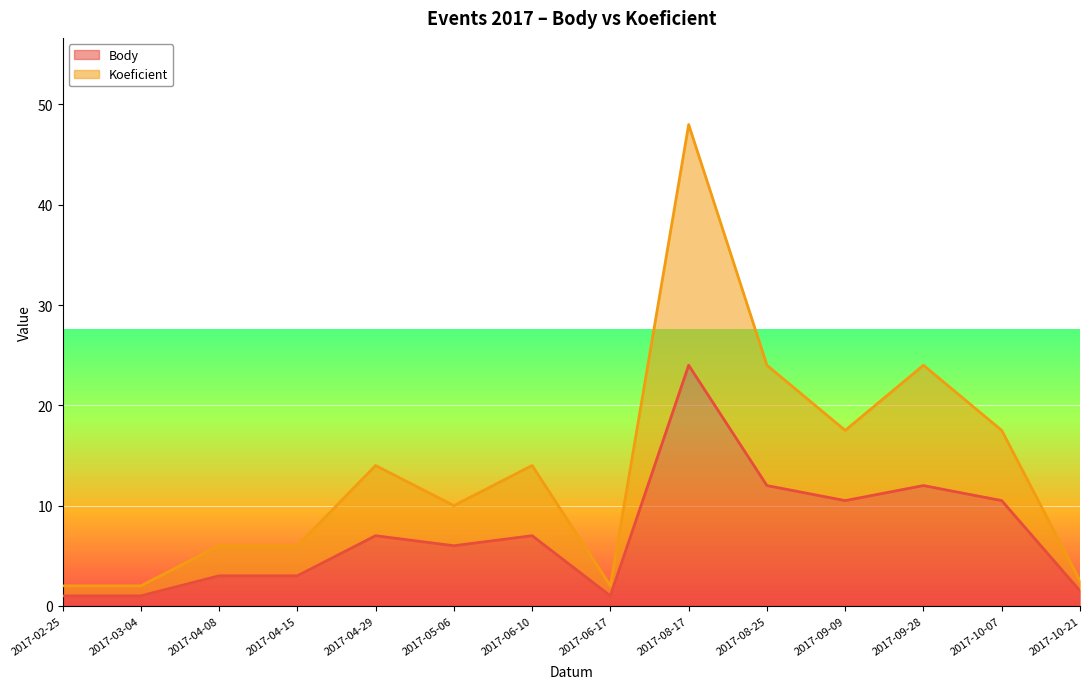

What is the sum of the Body values at 2017-05-06 and 2017-10-21?

7.5